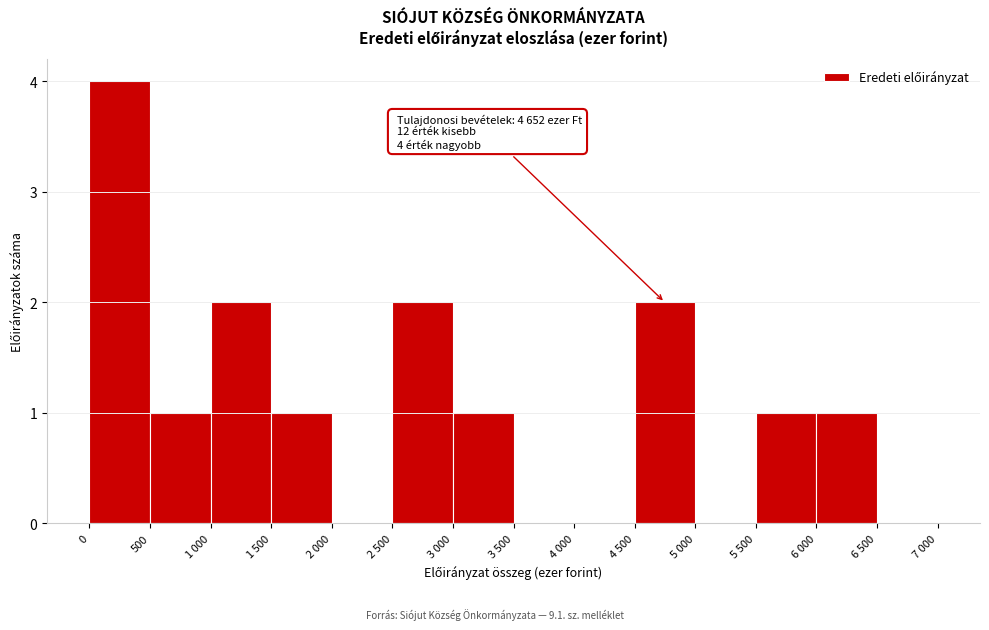

Reading left to right, list all the values displayed in this chart.

0=4	500=1	1 000=2	1 500=1	2 000=0	2 500=2	3 000=1	3 500=0	4 000=0	4 500=2	5 000=0	5 500=1	6 000=1	6 500=0